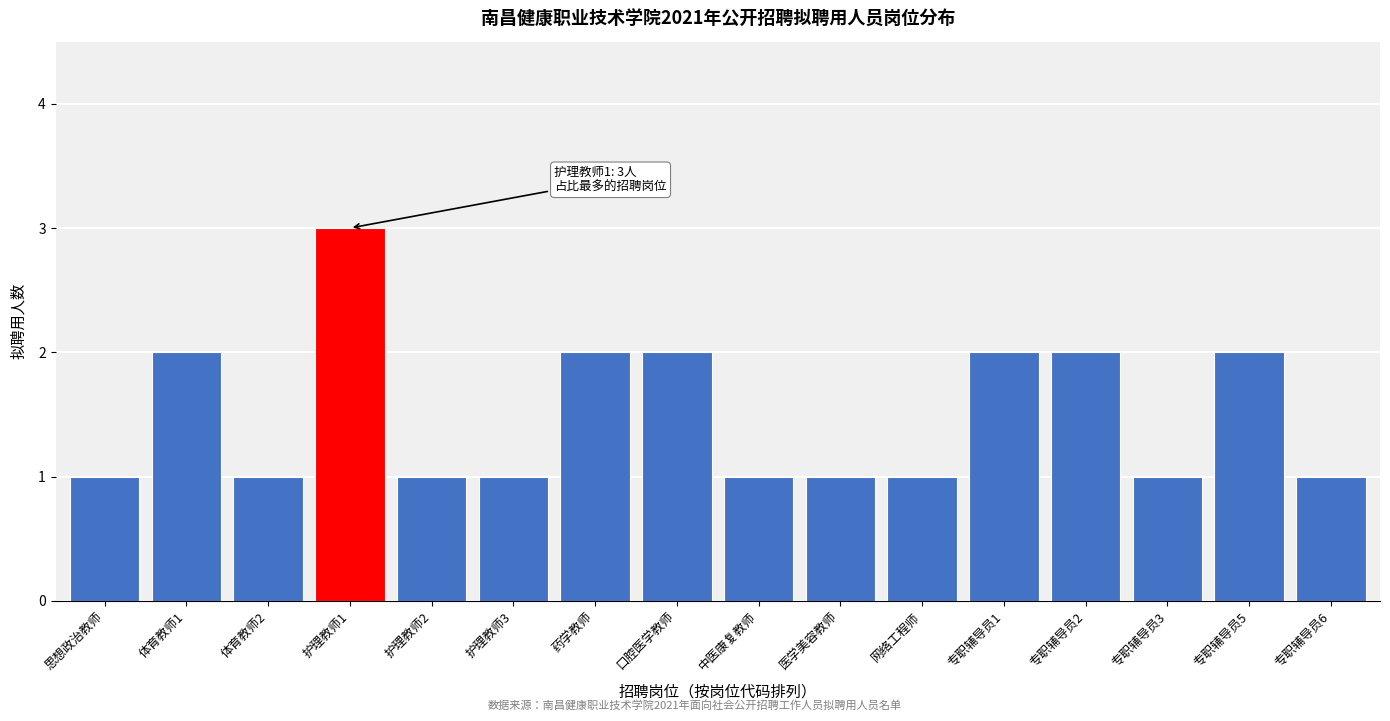

Reading left to right, what are all the values shown in this chart?

思想政治教师=1	体育教师1=2	体育教师2=1	护理教师1=3	护理教师2=1	护理教师3=1	药学教师=2	口腔医学教师=2	中医康复教师=1	医学美容教师=1	网络工程师=1	专职辅导员1=2	专职辅导员2=2	专职辅导员3=1	专职辅导员5=2	专职辅导员6=1